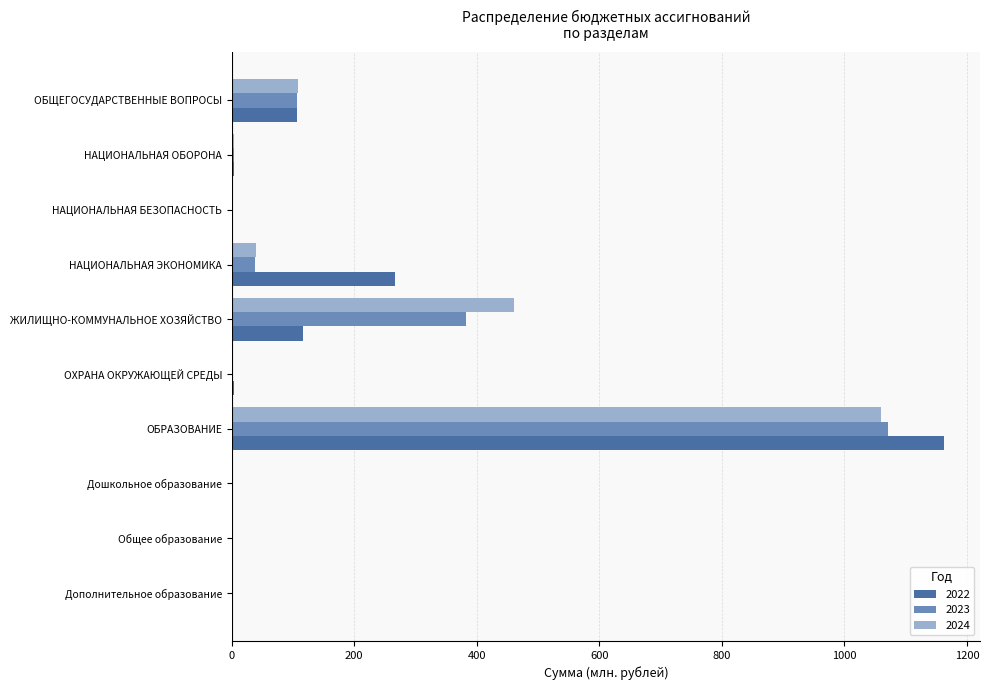

At which category does the chart reach its peak across all series?

ОБРАЗОВАНИЕ